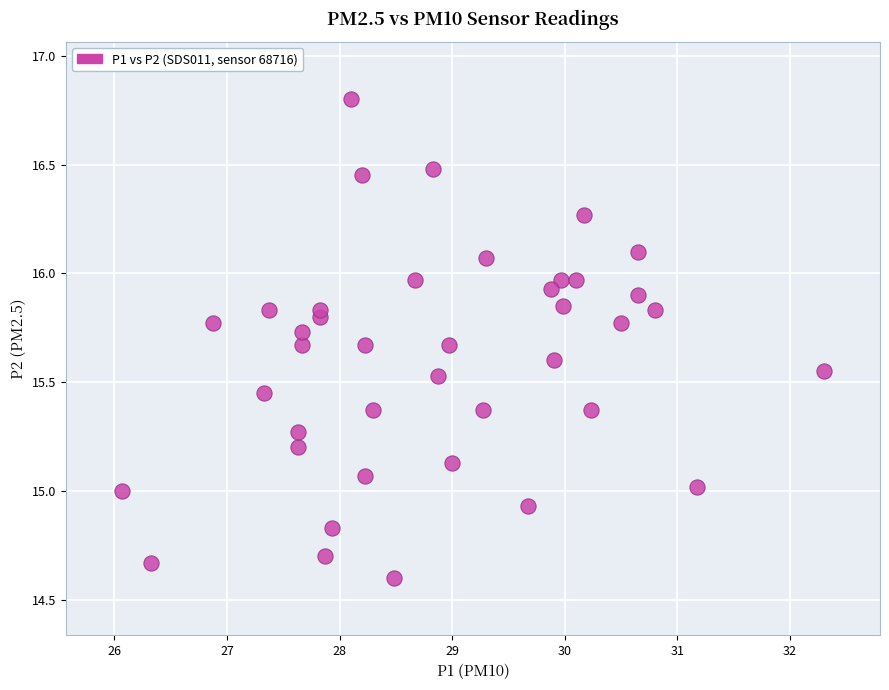

What is the range of Y values (max minus min)?

2.2